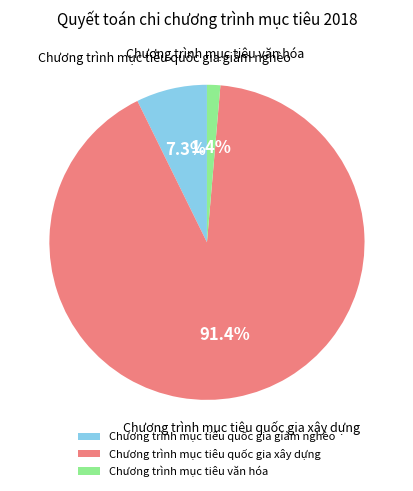

What is the largest slice in the pie chart?

Chương trình mục tiêu quốc gia xây dựng